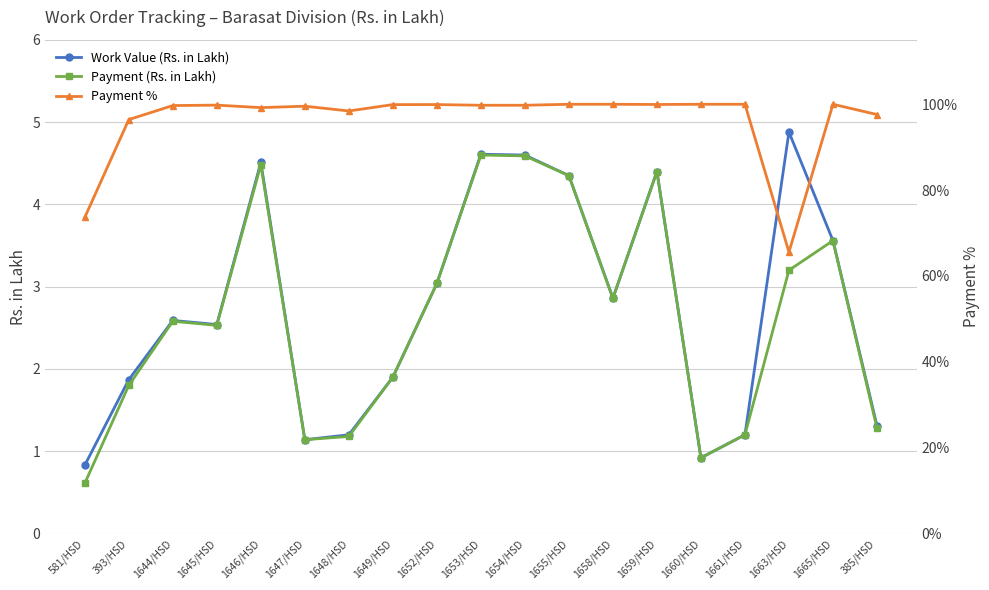

What is the sum of the Payment (Rs. in Lakh) values at 1646/HSD and 1644/HSD?

7.1